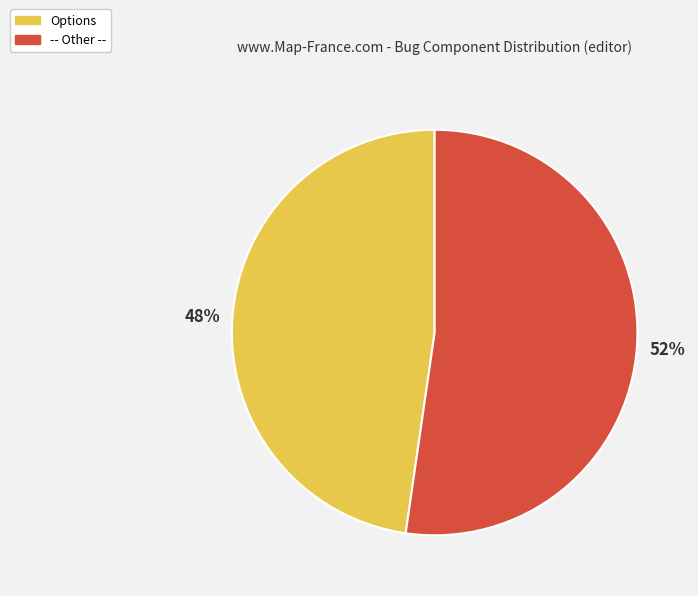

Is it true that Options is 40% of the pie?

False